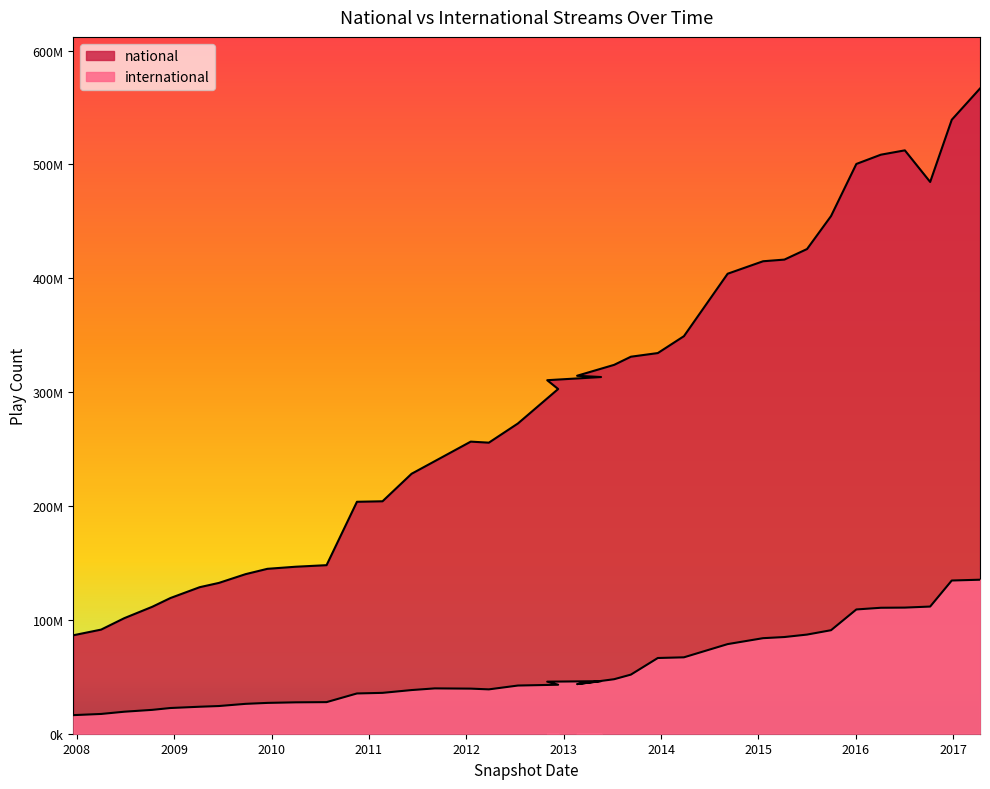

Where is international nearest to the value 75799273?

2014-09-08